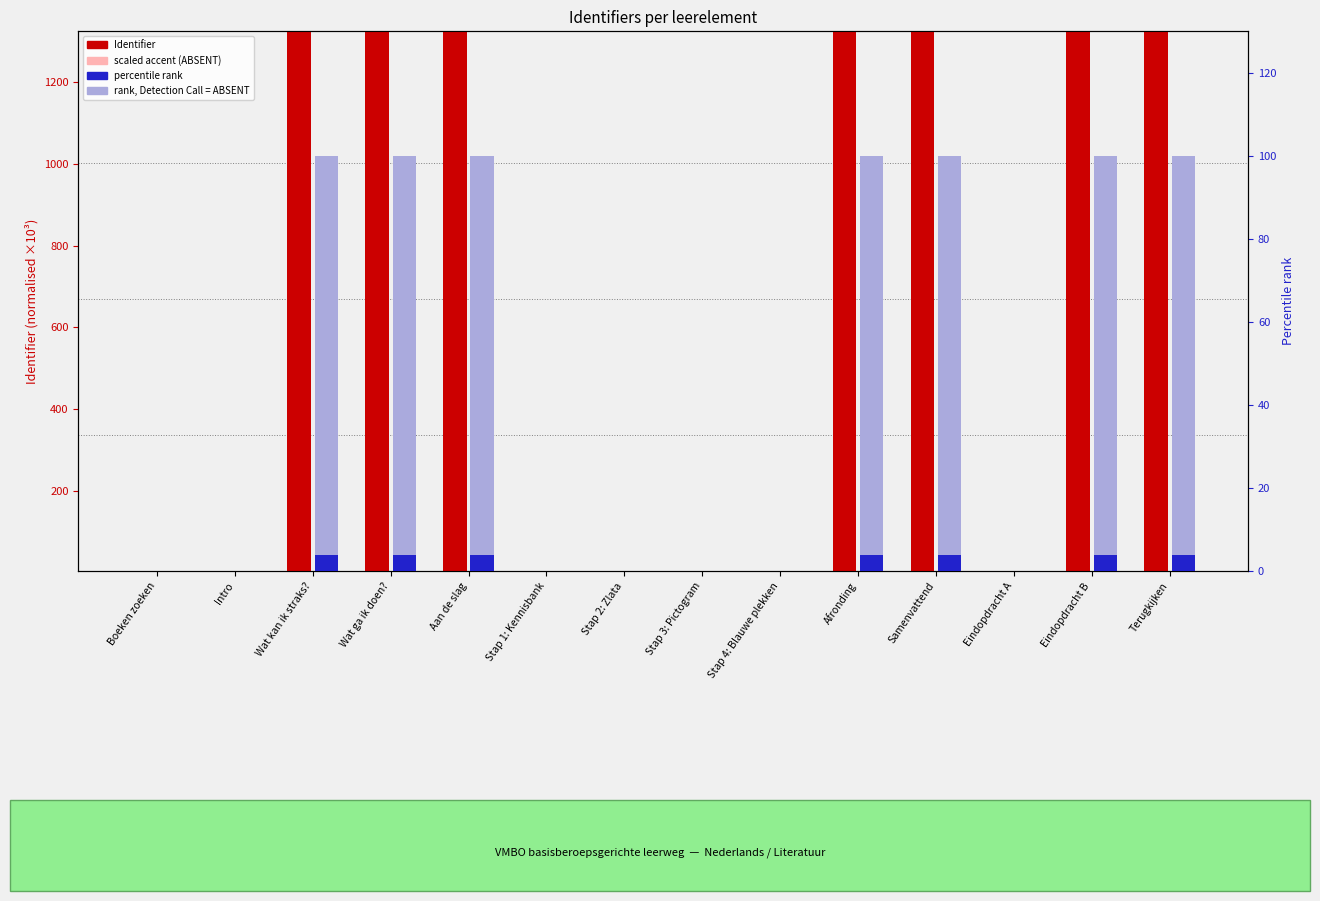

Which series has the widest spread of values?

Identifier (×10³)